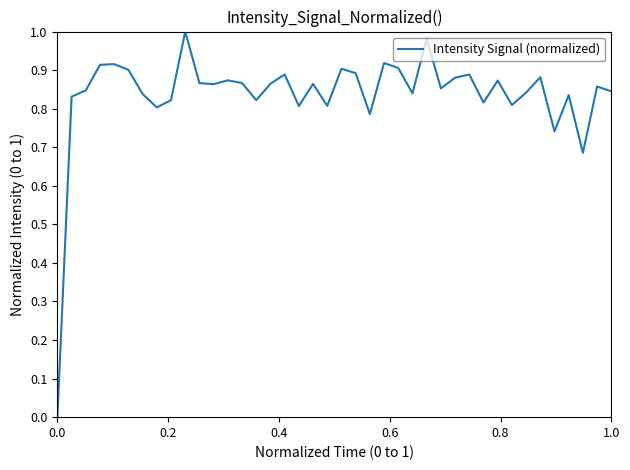

Is this an area chart (filled region under the line)?

No